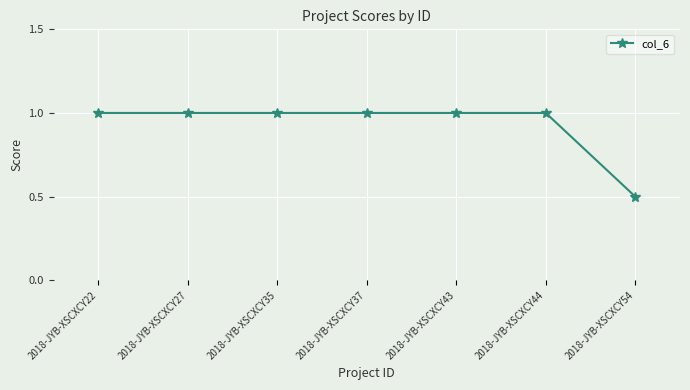

Where is the data nearest to the value 0?

2018-JYB-XSCXCY54